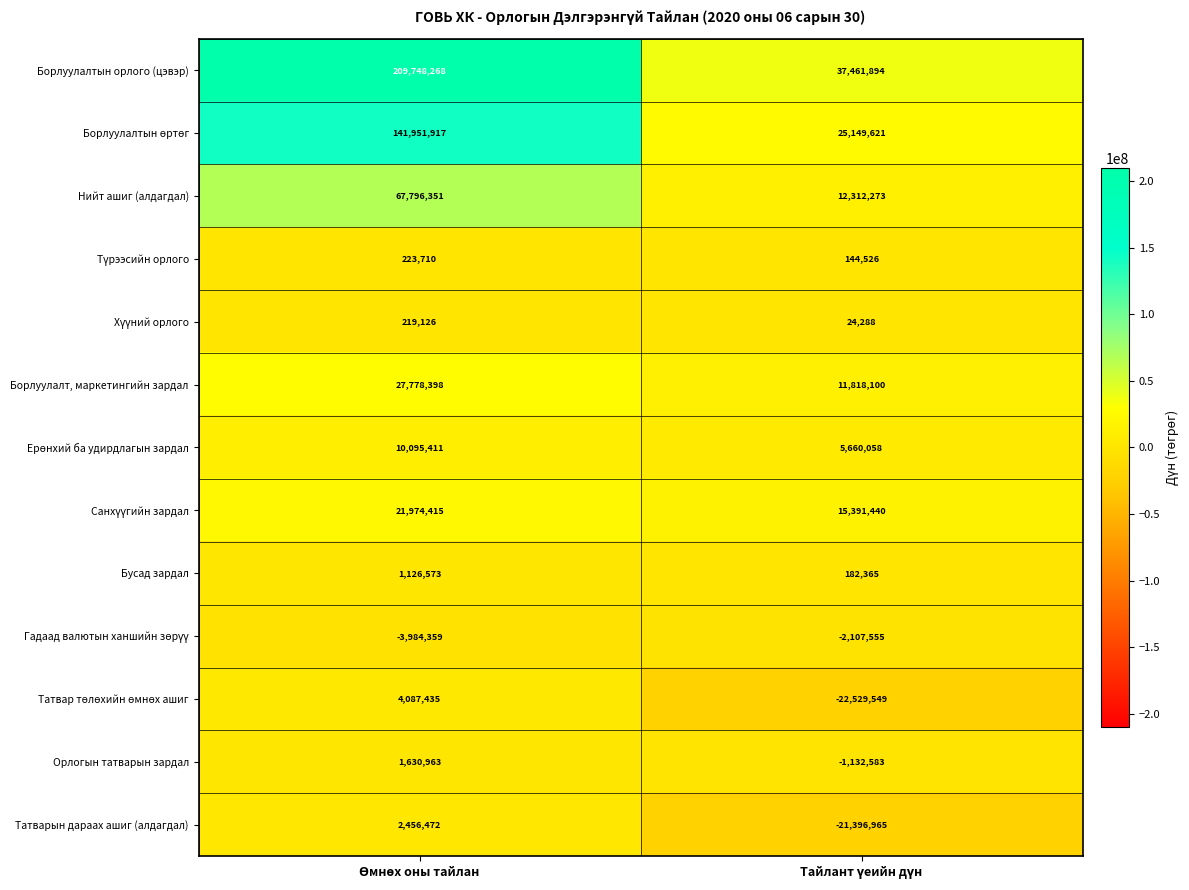

Which series has the widest spread of values?

Борлуулалтын орлого (цэвэр)